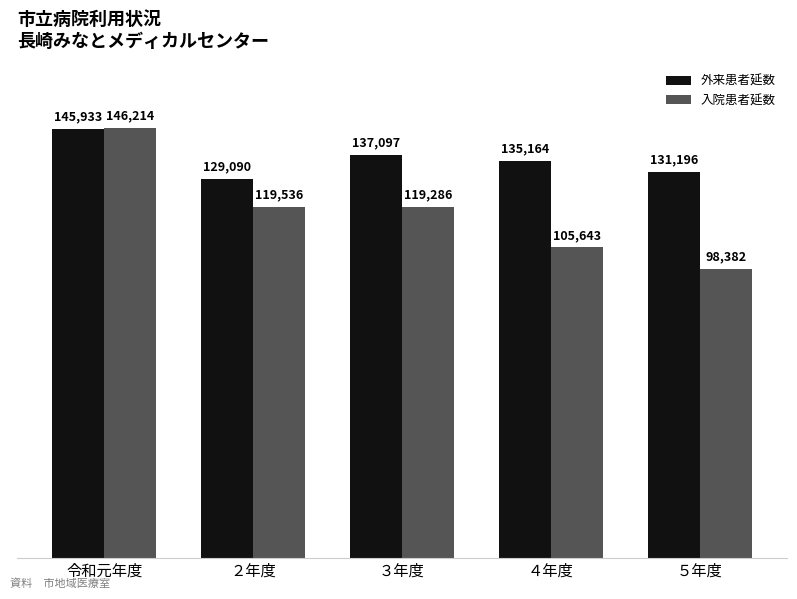

Which series has the largest range (max minus min)?

入院患者延数